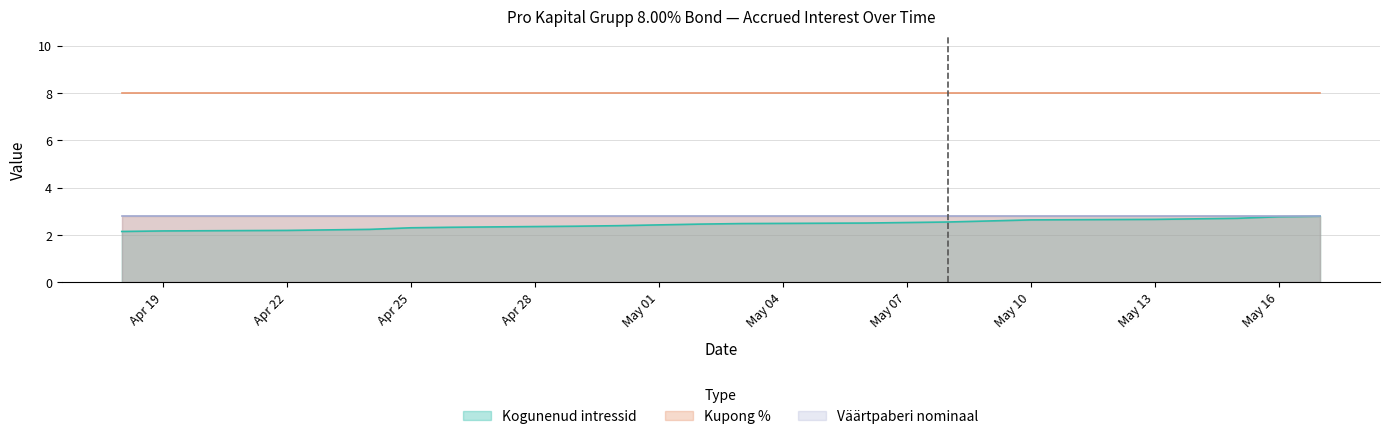

At which category does the chart reach its minimum across all series?

2024-04-18